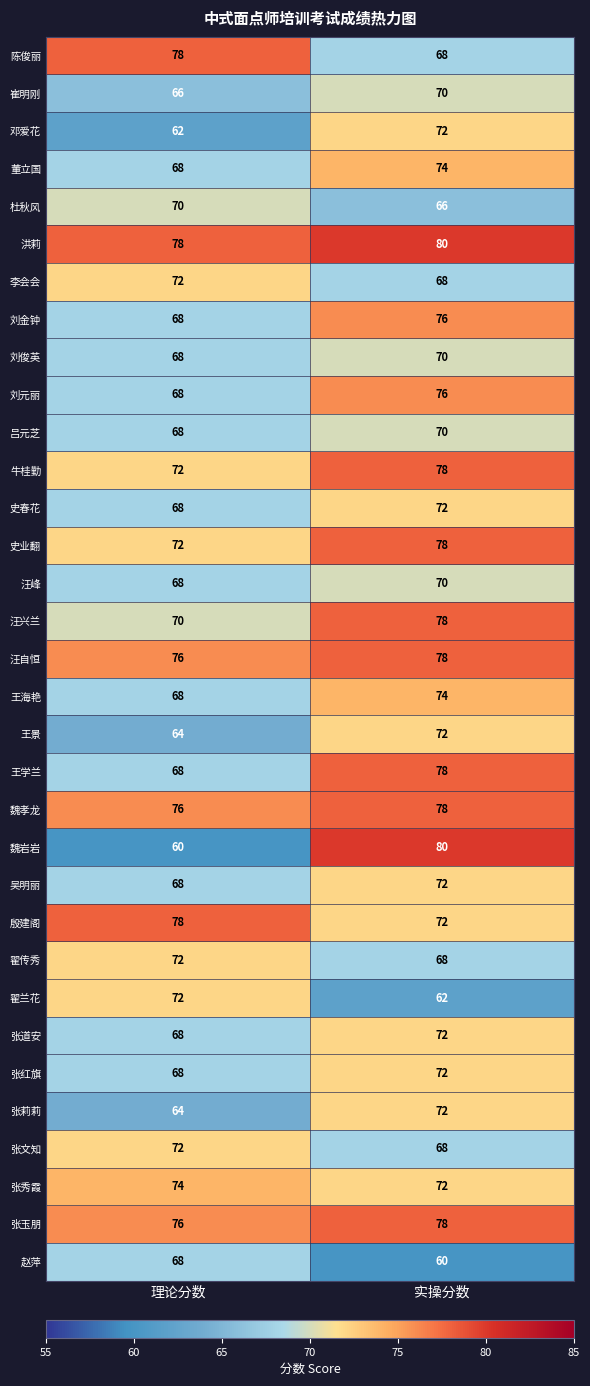

True or false: 牛桂勤 has a value of 78 at 实操分数.

True